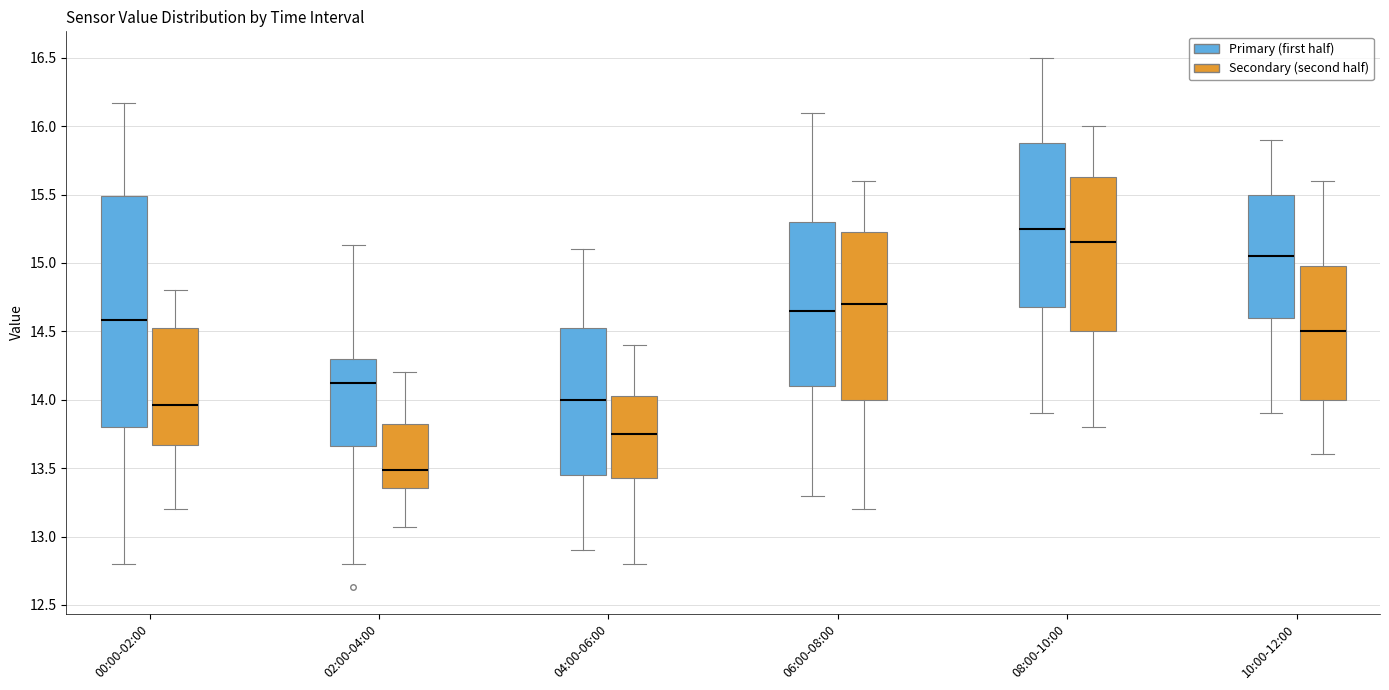

Which box has the lowest median line?

02:00-04:00 (Secondary (second half))